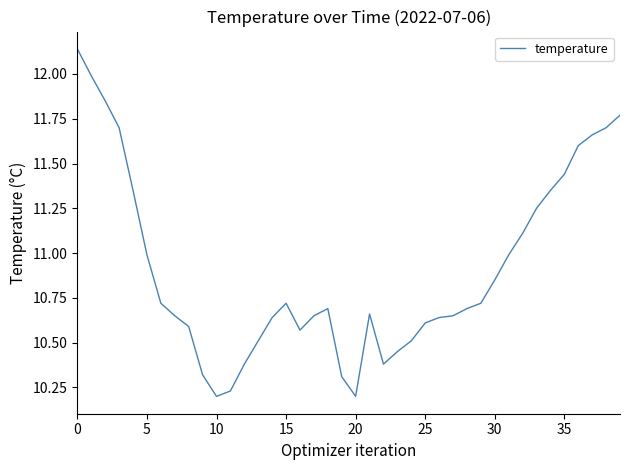

True or false: there are more than 2 points higher than both neighbors.

True